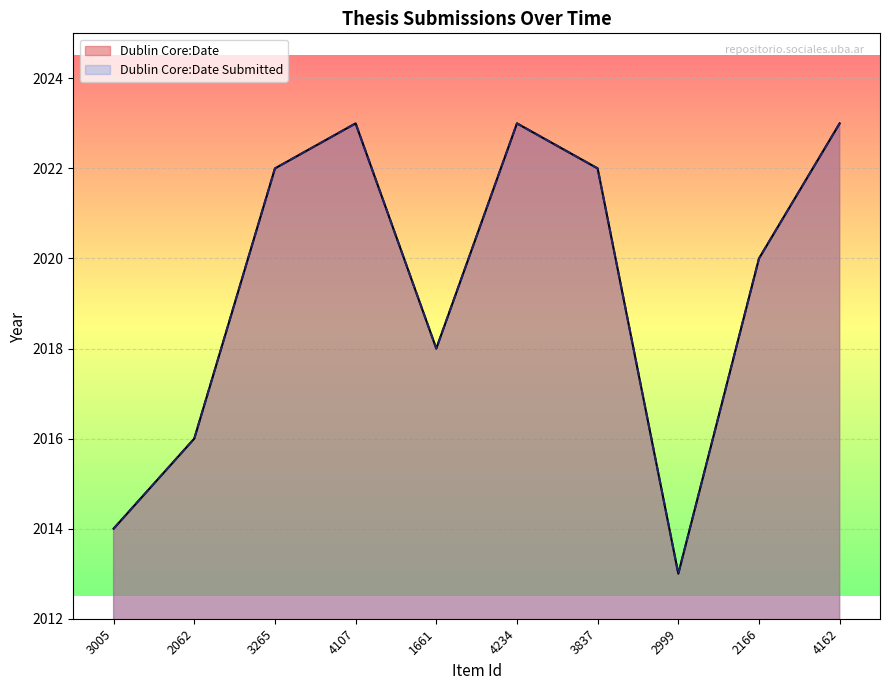

What is the total value across all series at 4162?

4046